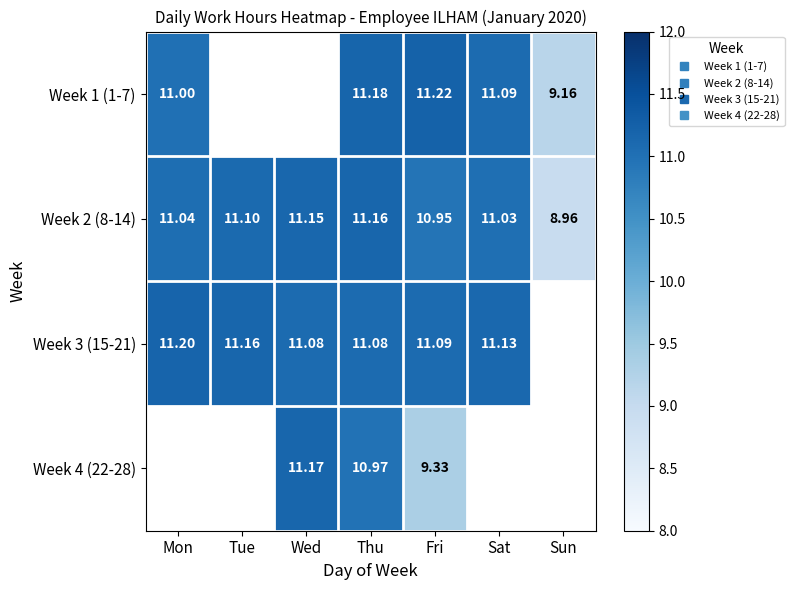

At which category is the sum across all series the highest?

Thu